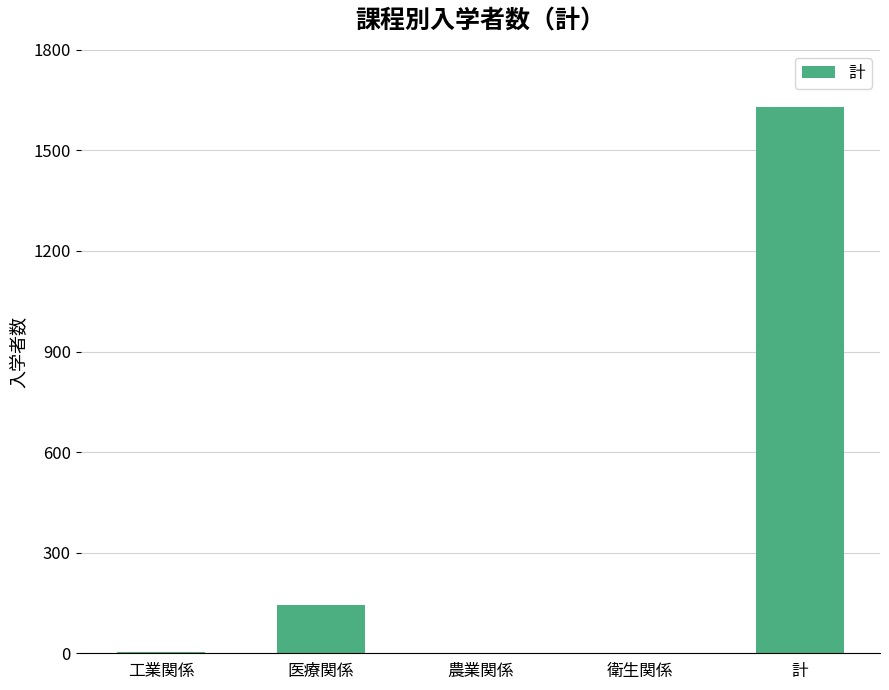

Which category has the highest value across all series?

計